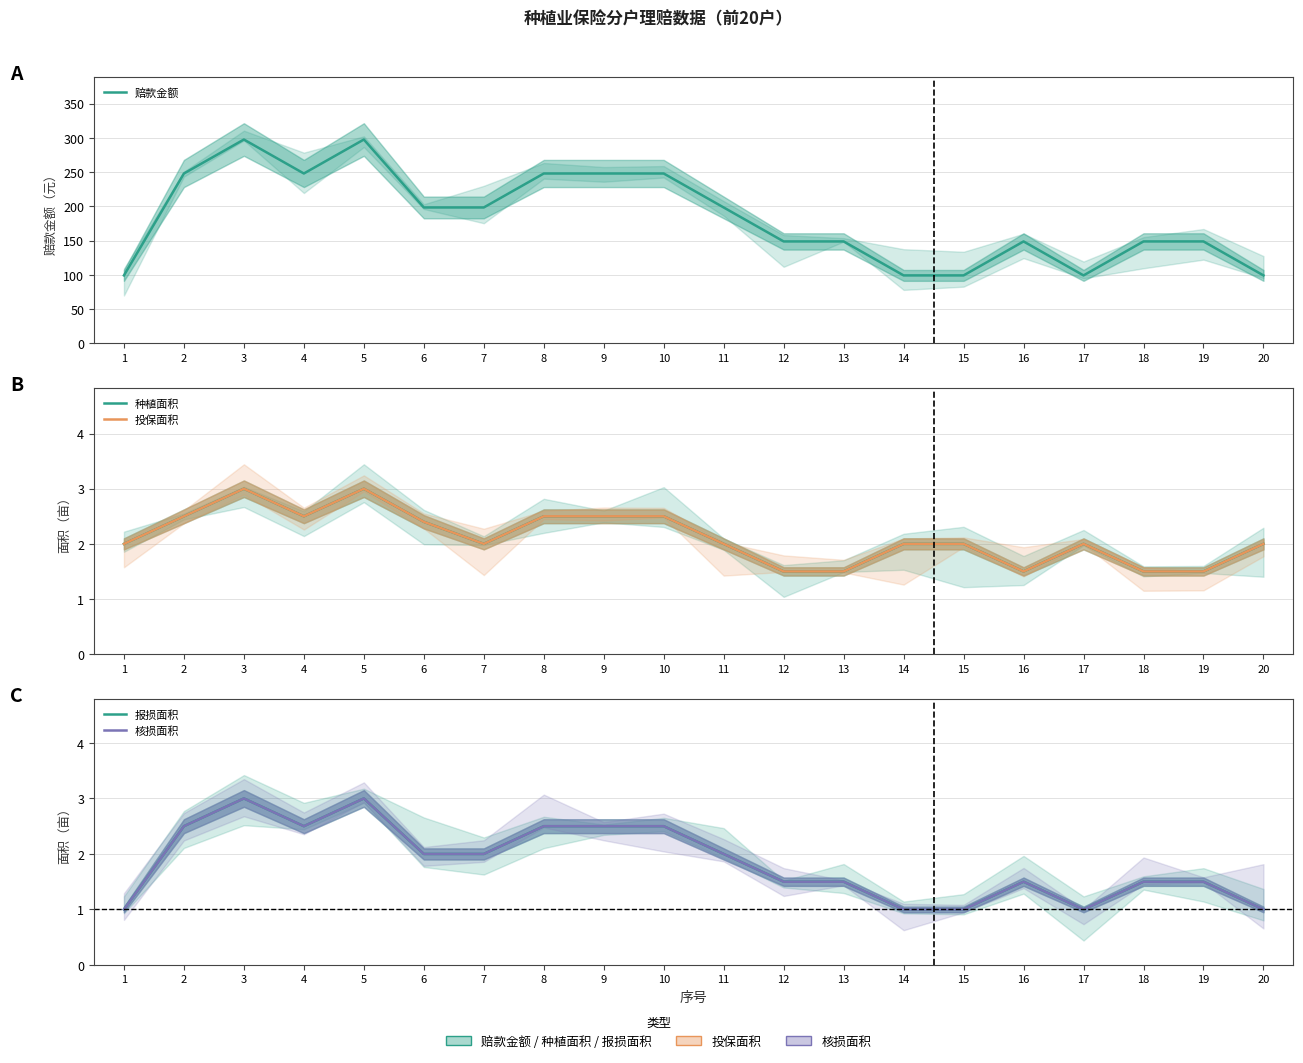

At which category does the chart reach its minimum across all series?

1